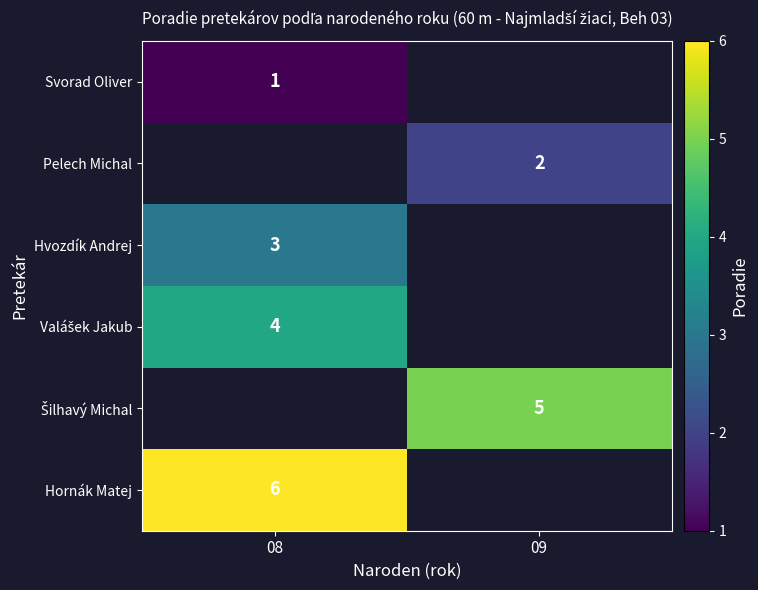

The value of Svorad Oliver at 08 is 1. True or false?

True